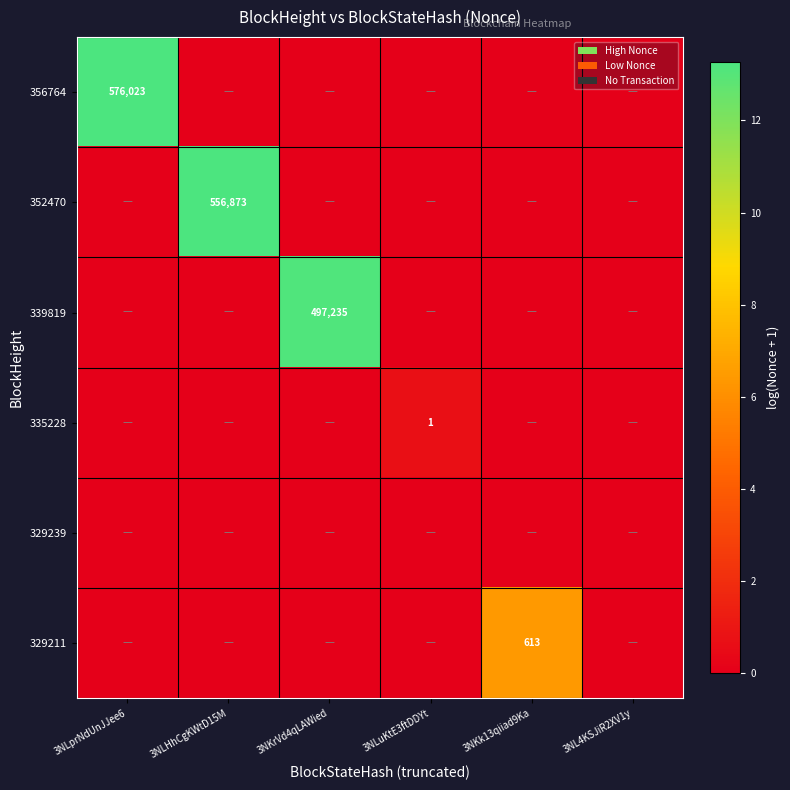

How many data points does each series have?

6